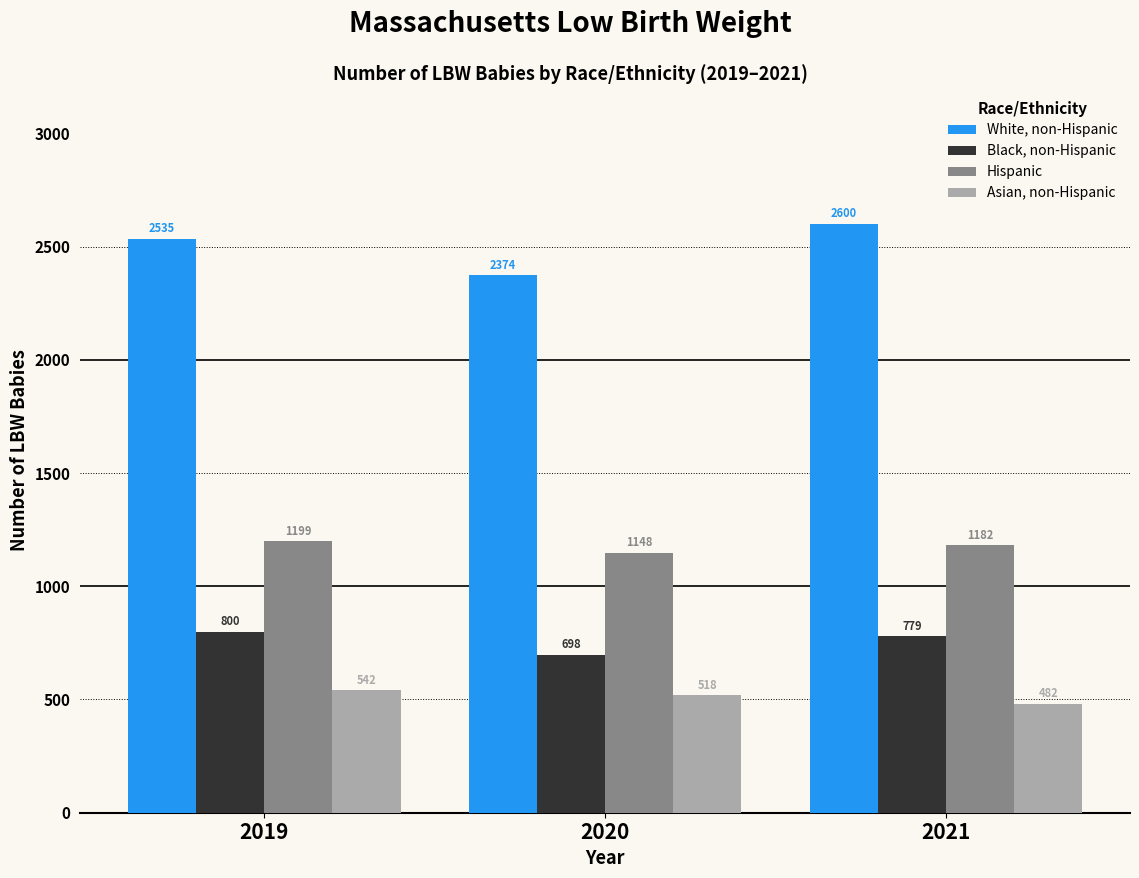

Reading right to left, list all the values displayed in this chart.

White, non-Hispanic: 2600	2374	2535
Black, non-Hispanic: 779	698	800
Hispanic: 1182	1148	1199
Asian, non-Hispanic: 482	518	542